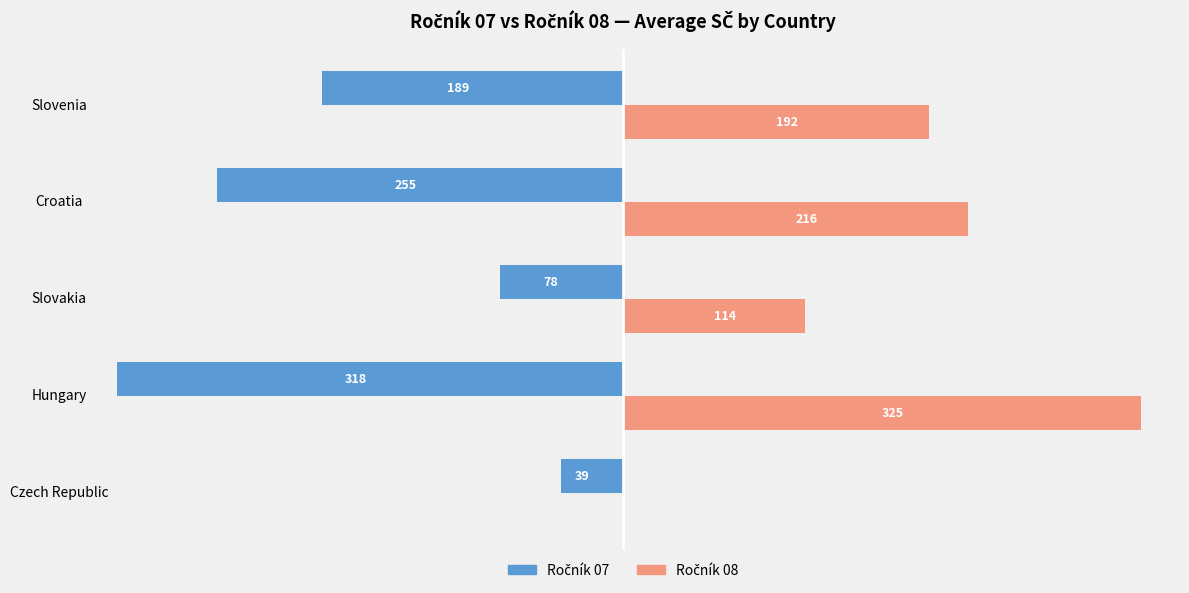

How many bars are there in total?

10